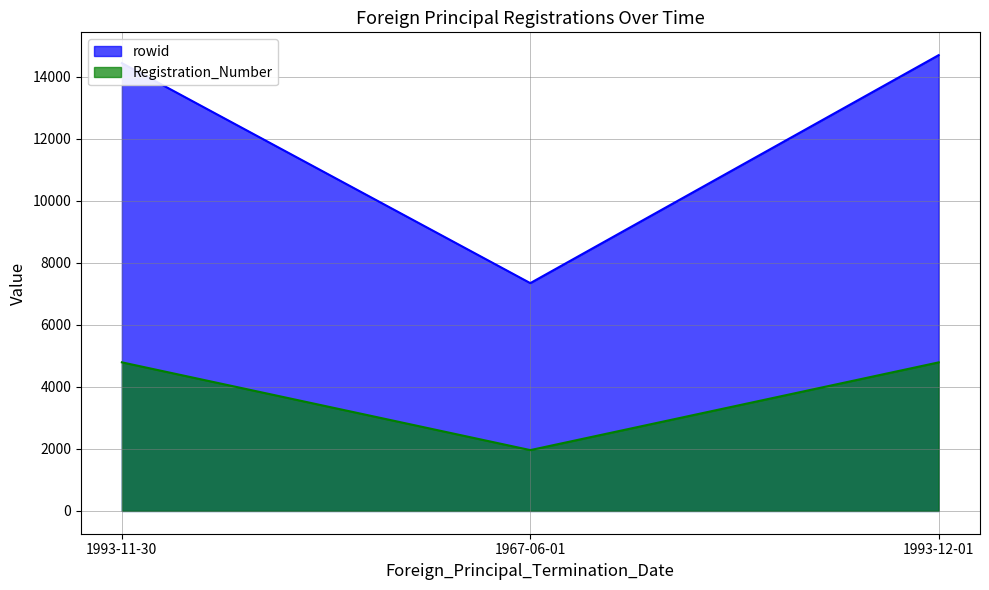

The Registration_Number series shows 777 at 1967-06-01. True or false?

False